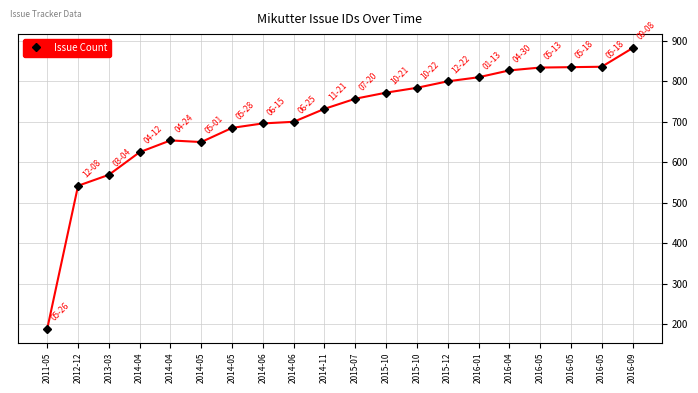

How many categories are shown in the chart?

20